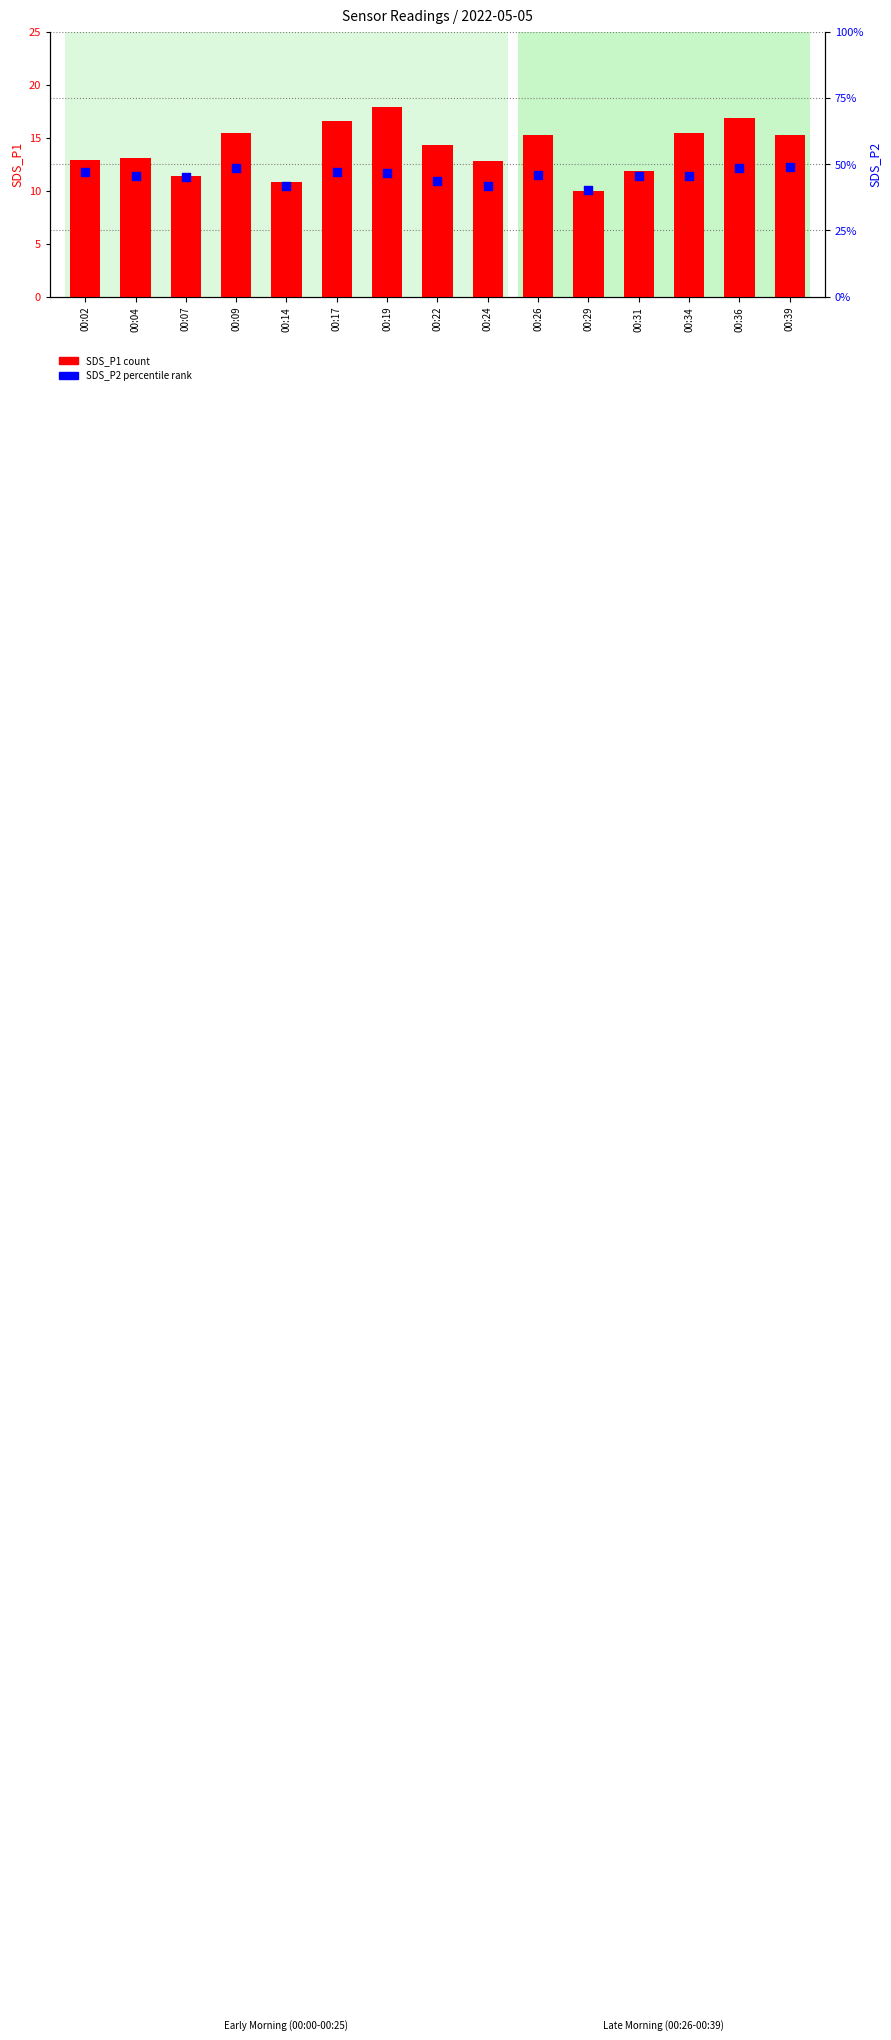

At how many categories does at least one series exceed 15?

7